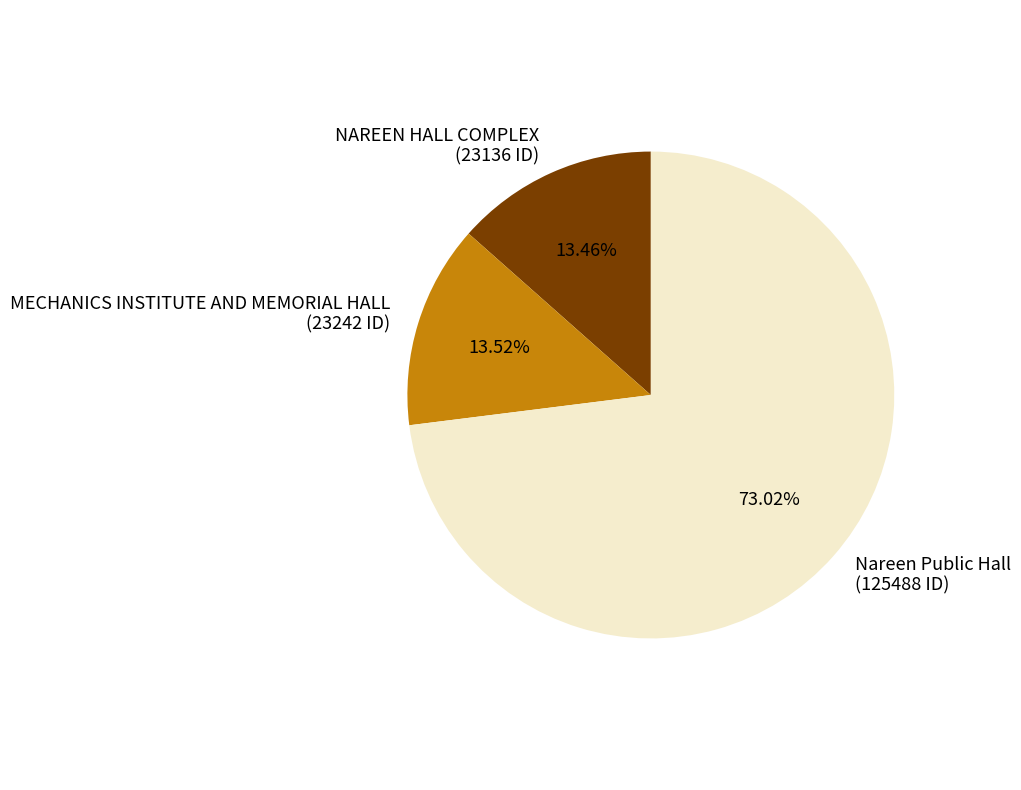

Which category has the biggest portion of the pie?

Nareen Public Hall